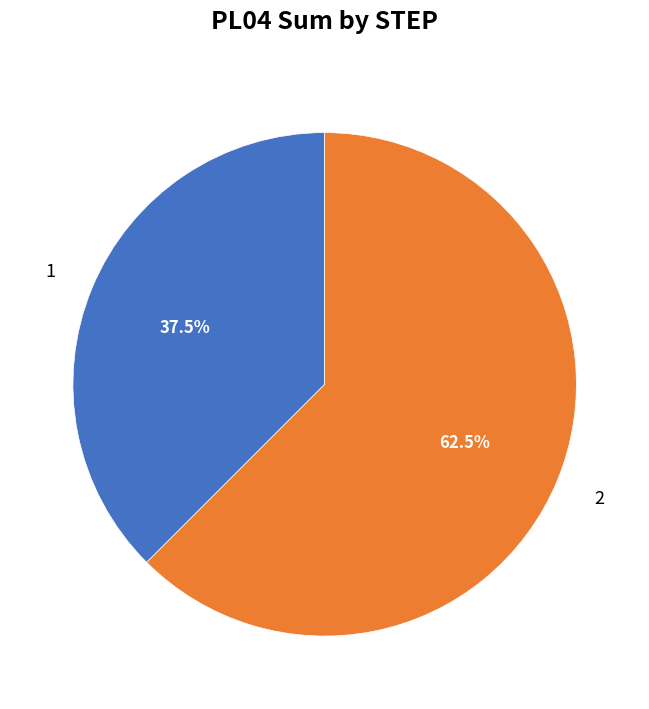

Count the number of slices in the pie.

2